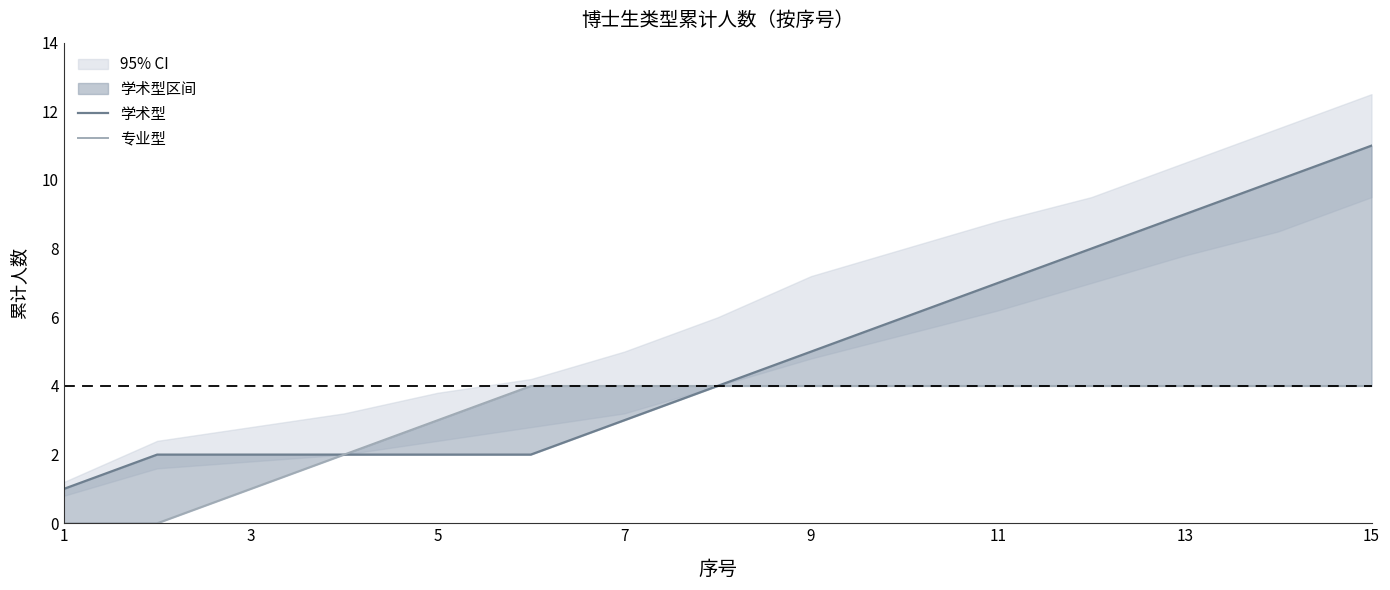

Is the value of 专业型 at 15 greater than the value of 学术型 at 1?

Yes